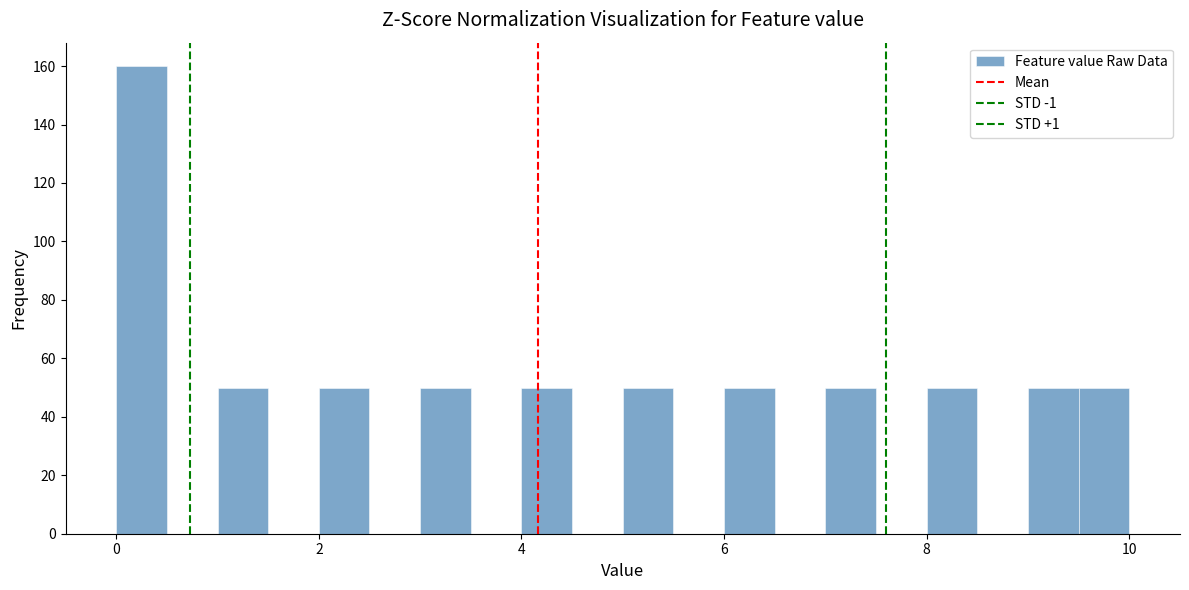

Around what value on the x-axis is the tallest bar? Give the approximate position of its centre, as read against the axis.

0.2